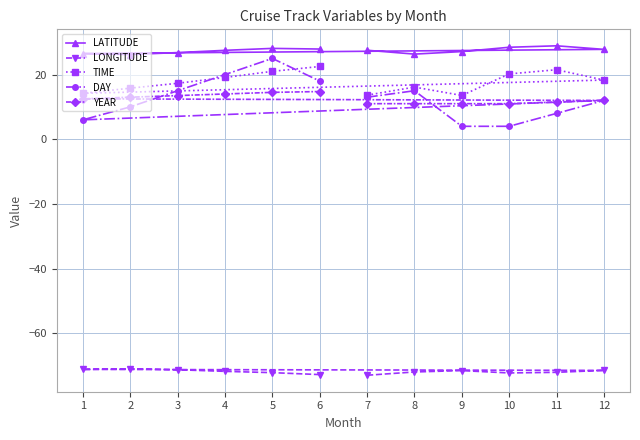

Which series has the largest range (max minus min)?

DAY